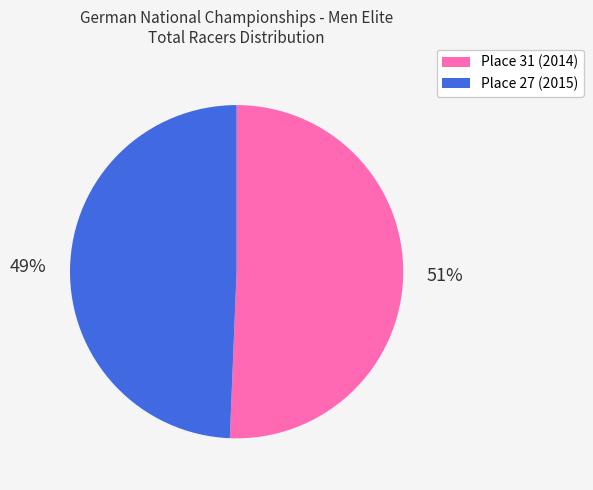

Which has a higher value, Place 31 (2014) or Place 27 (2015)?

Place 31 (2014)